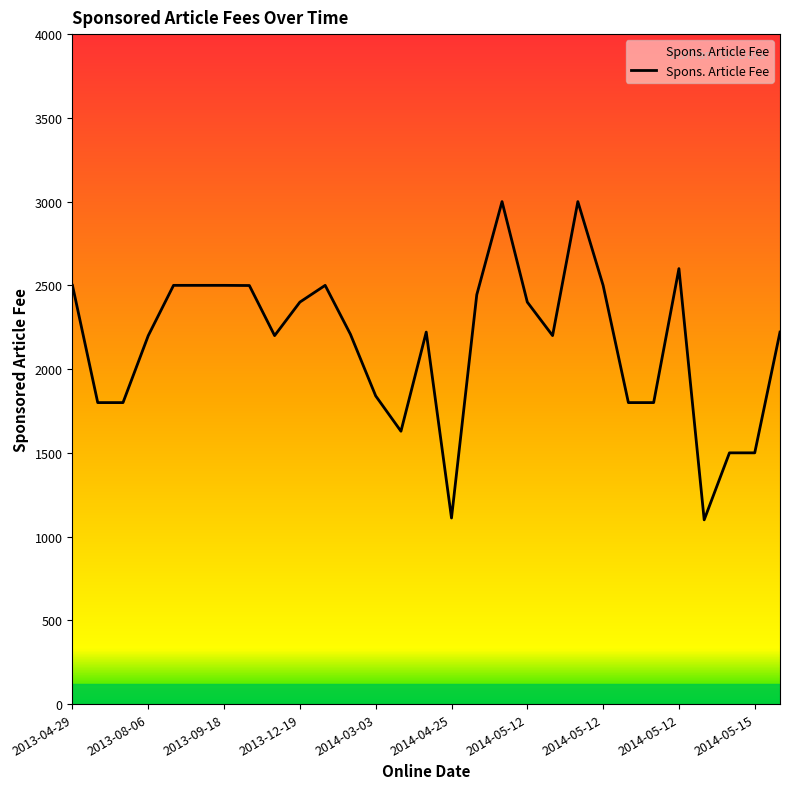

What is the smallest value displayed?

1100